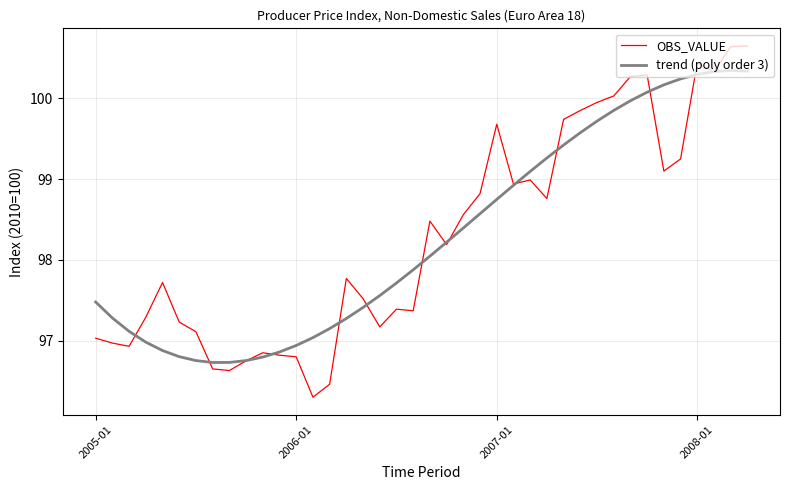

How many lines are shown in the chart?

2